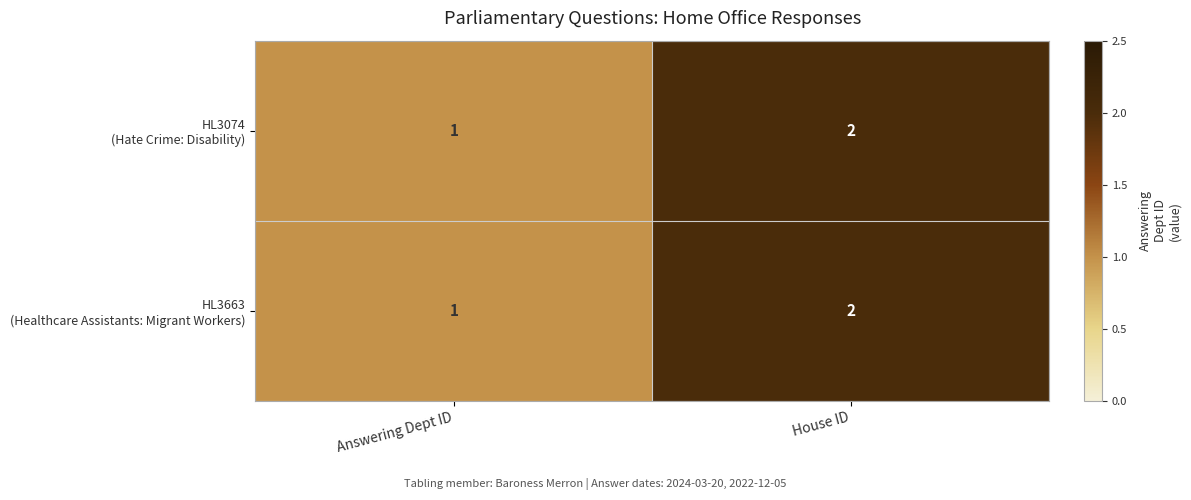

Which category has the lowest value across all series?

Answering Dept ID